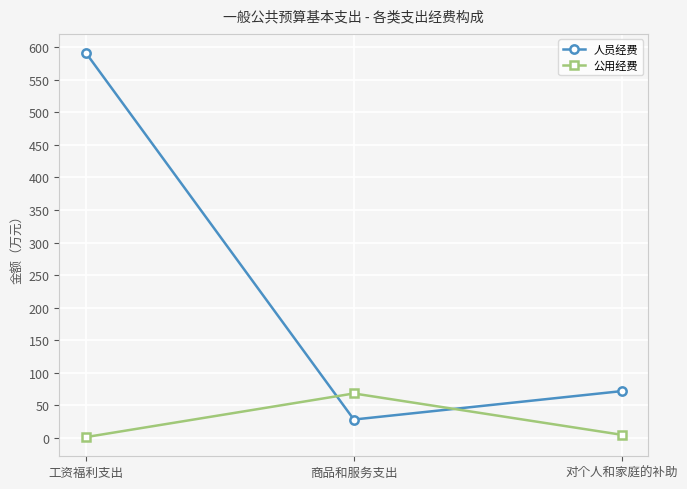

What is the greatest value displayed?

590.8